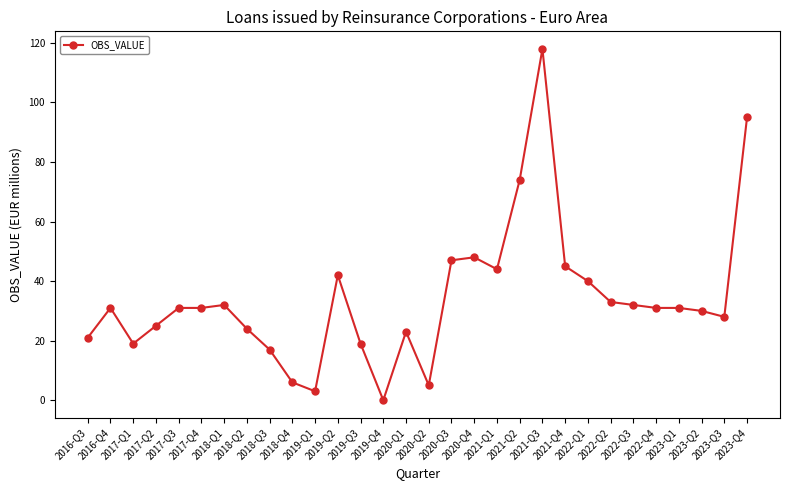

What is the sum of the values at 2016-Q4 and 2017-Q2?

56